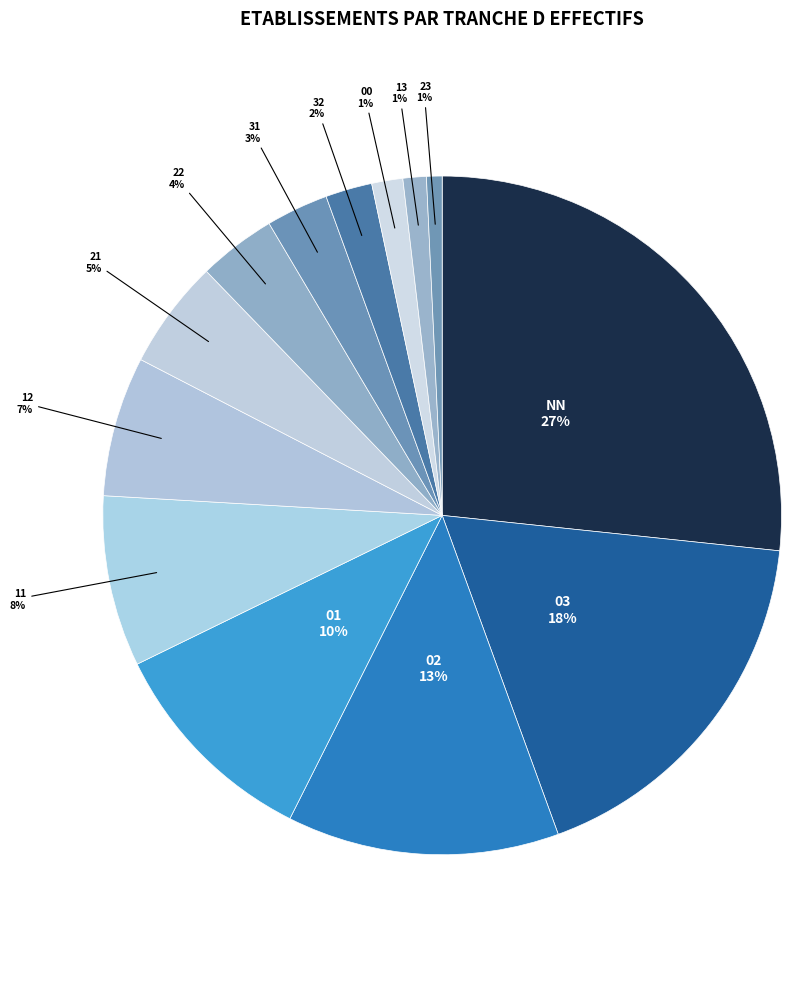

To the nearest percent, what is the average slice percentage?

8%